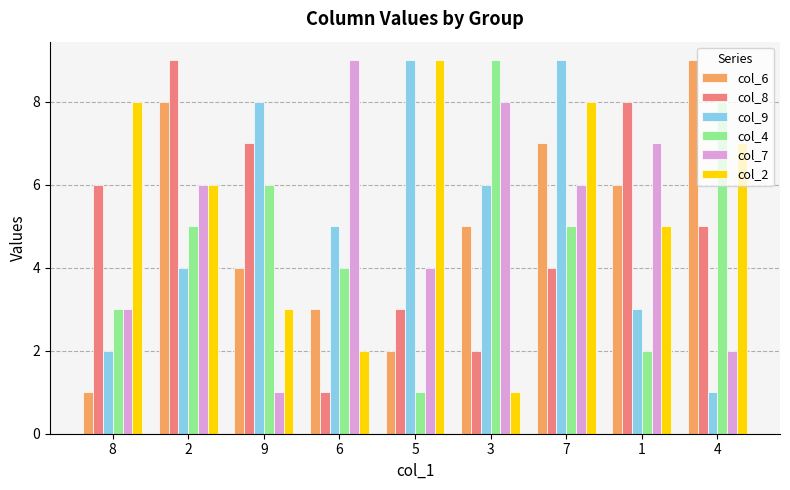

Where does the col_9 series first go above 5?

9